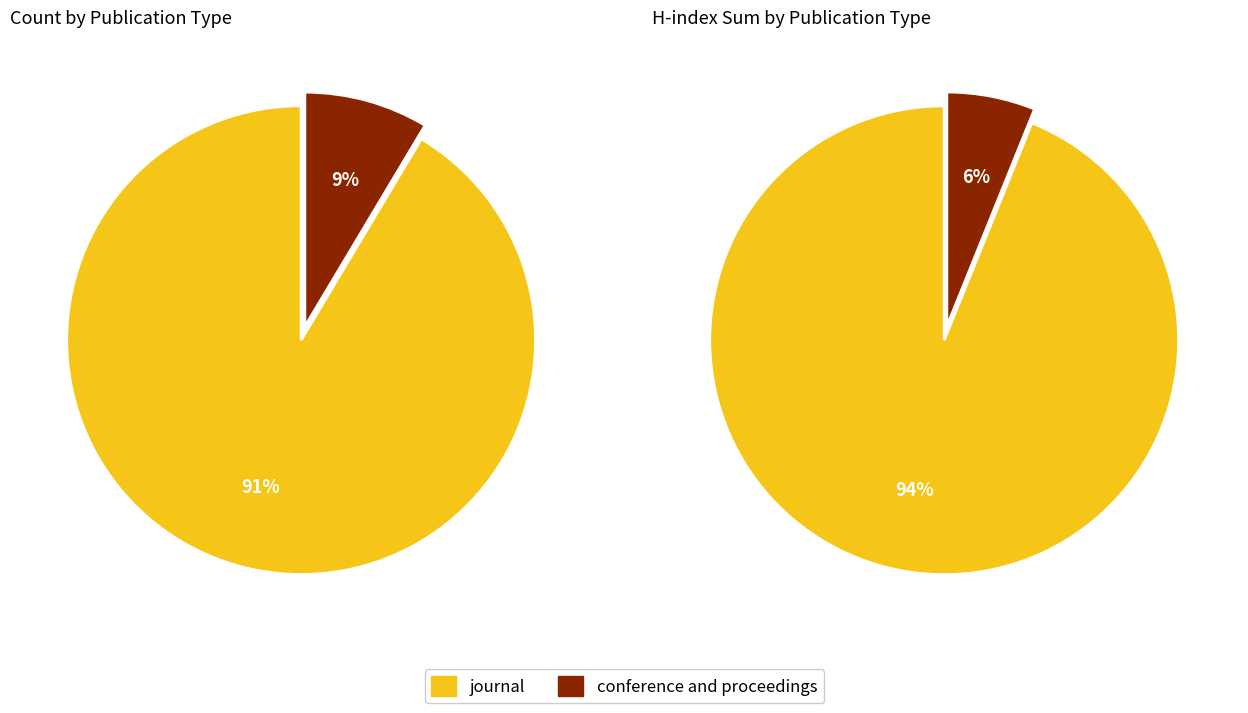

The conference and proceedings slice represents 9% of the pie. True or false?

True